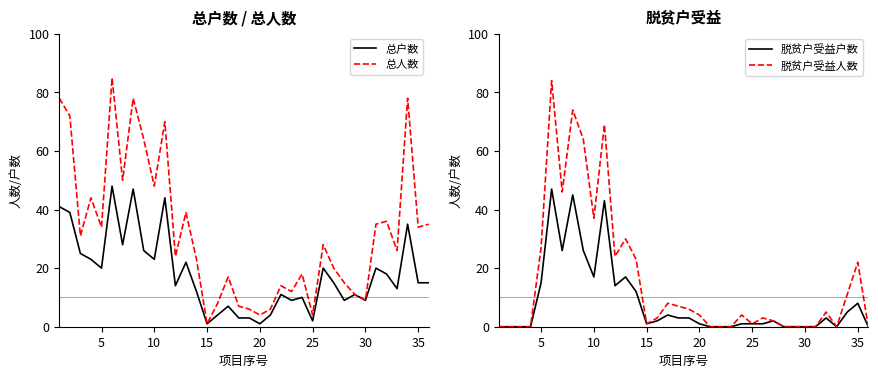

What is the approximate value of 总人数 at 30, to the nearest 5?

10